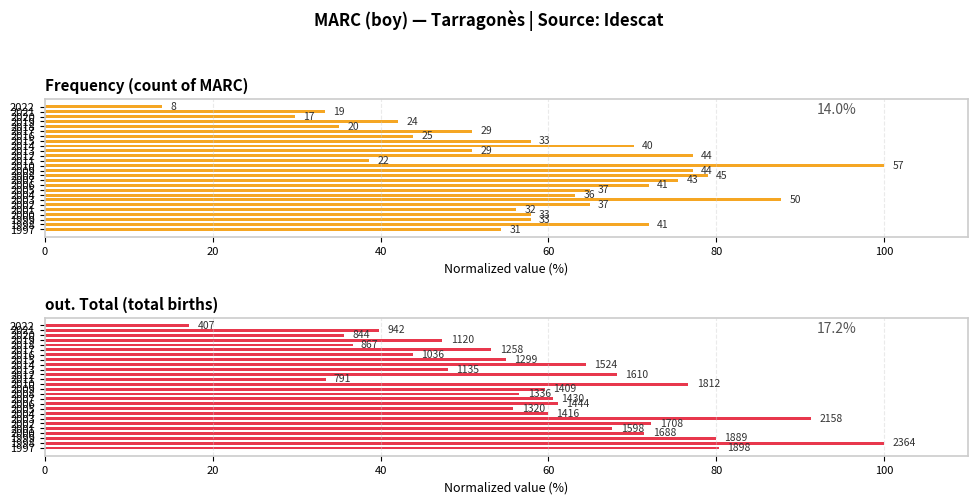

What is the maximum value for Frequency (count of MARC)?

100.0